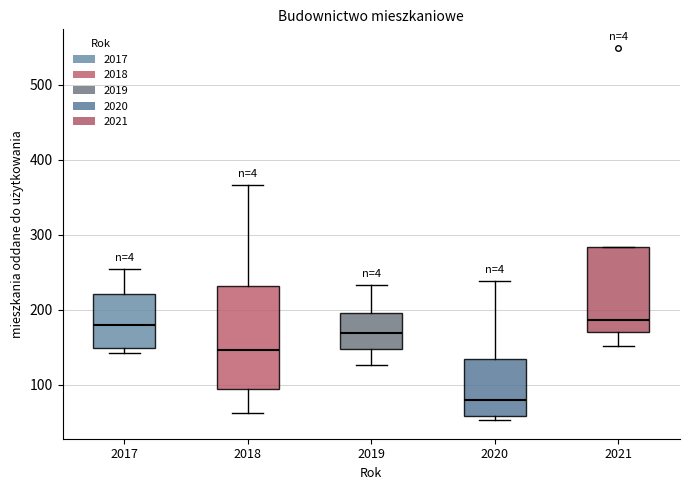

Where does the median line of the box at x = 2021 sit on the y-axis? The values are not printed on the chart, so give them approximately, as read against the axis.

190